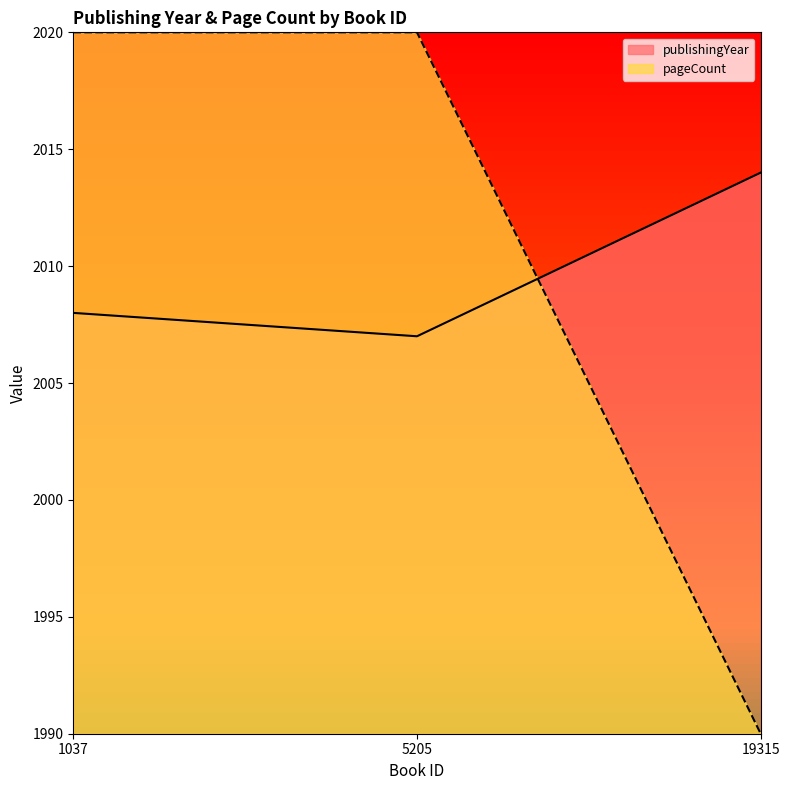

What is the greatest value displayed?

2020.0